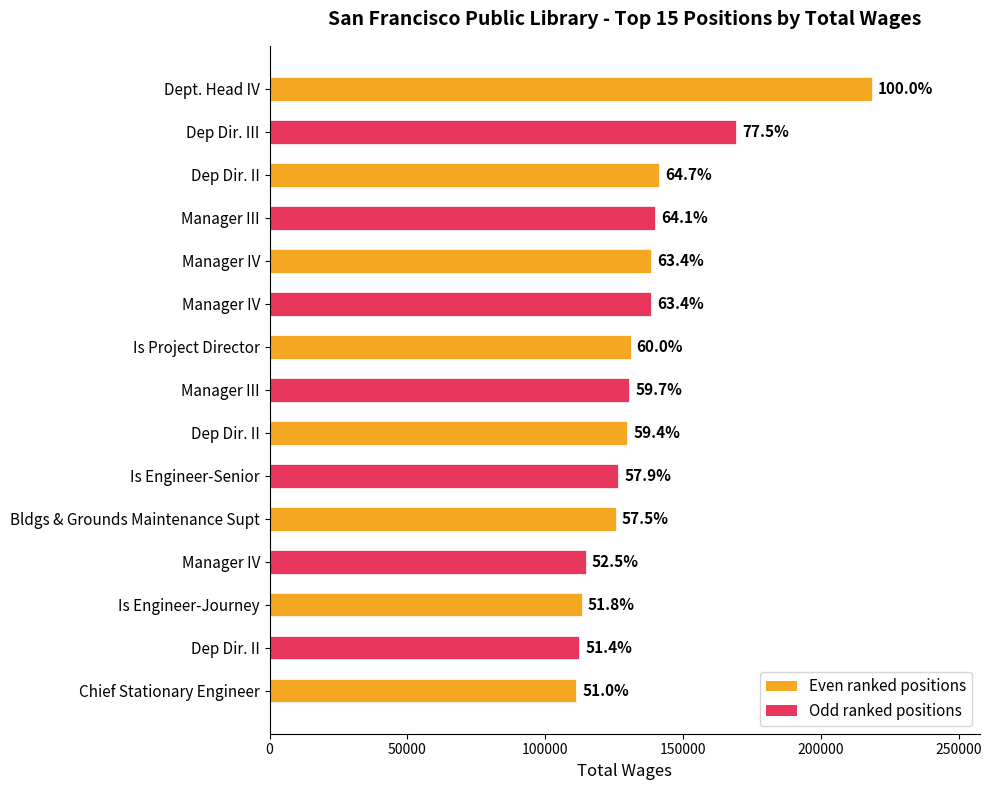

Are the bars grouped side by side (vs. stacked)?

No